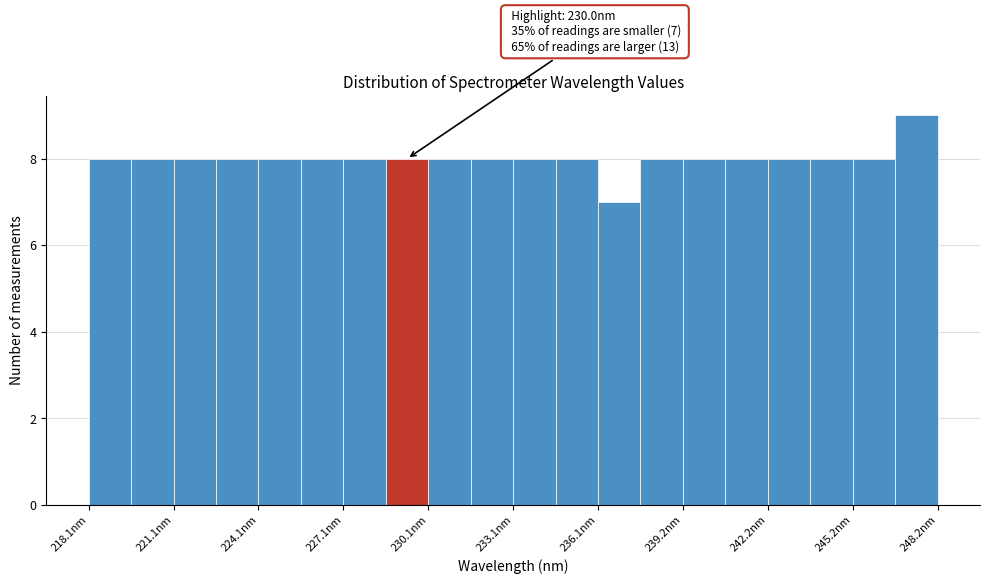

Read against the x-axis, roughly where is the centre of the tallest bar?

247.5